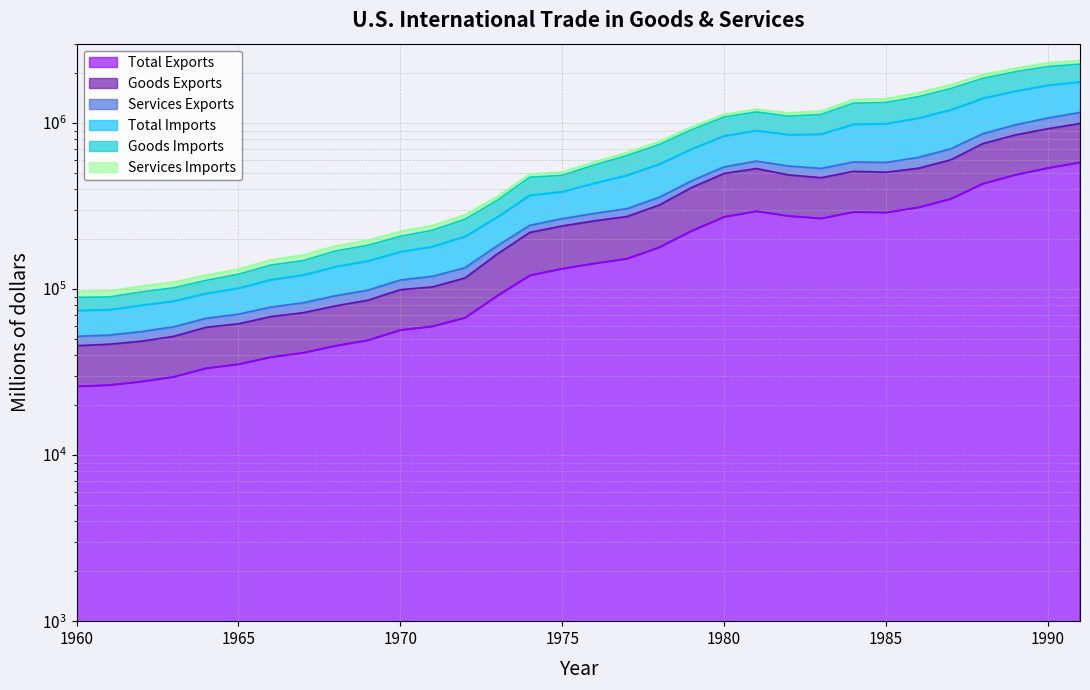

Is it true that Total Exports equals 535234 at 1990?

True